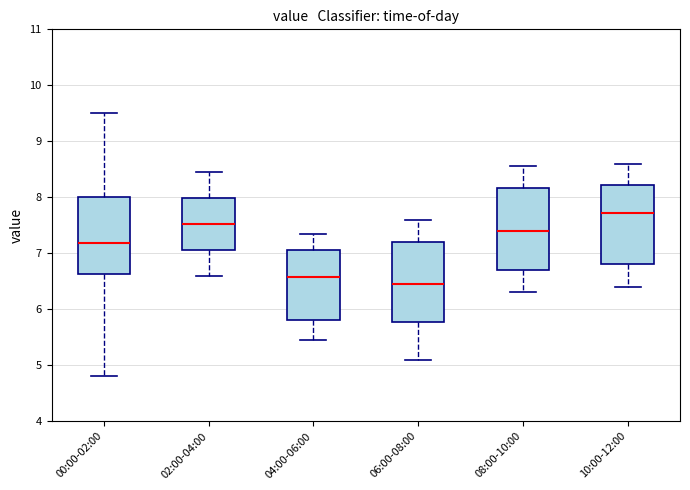

Which box has the lowest median line?

06:00-08:00